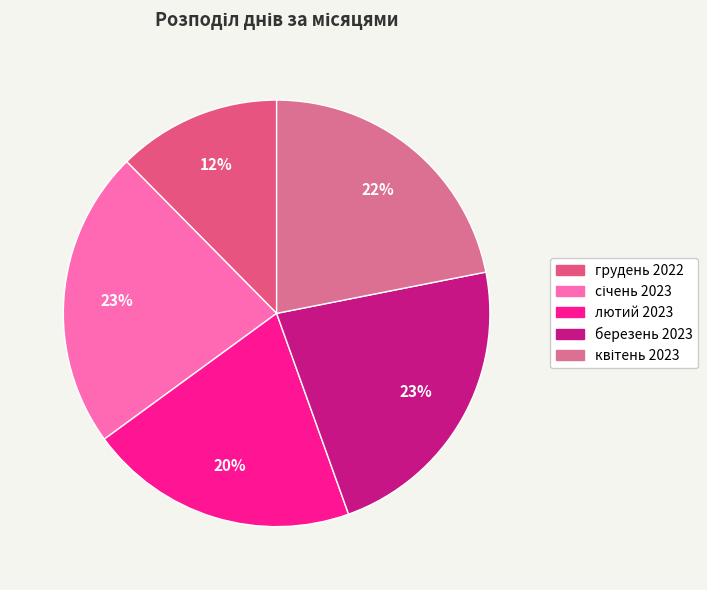

Rank the categories by value from highest to lowest.

січень 2023, березень 2023, квітень 2023, лютий 2023, грудень 2022